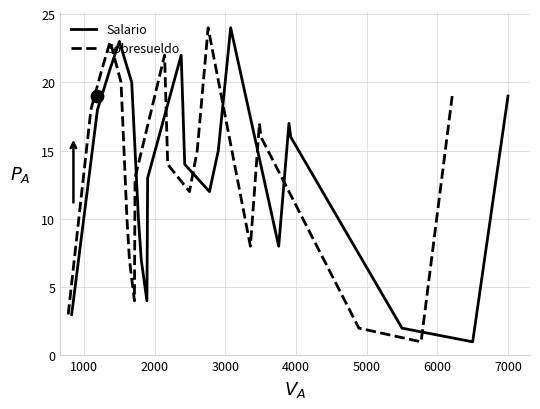

What is the highest value of the Salario series?

24